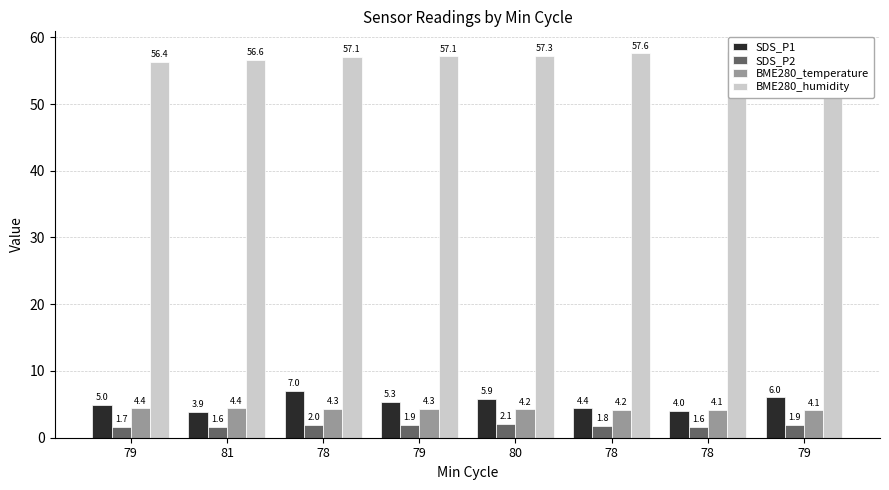

What is the label of the 4th bar from the left?

79